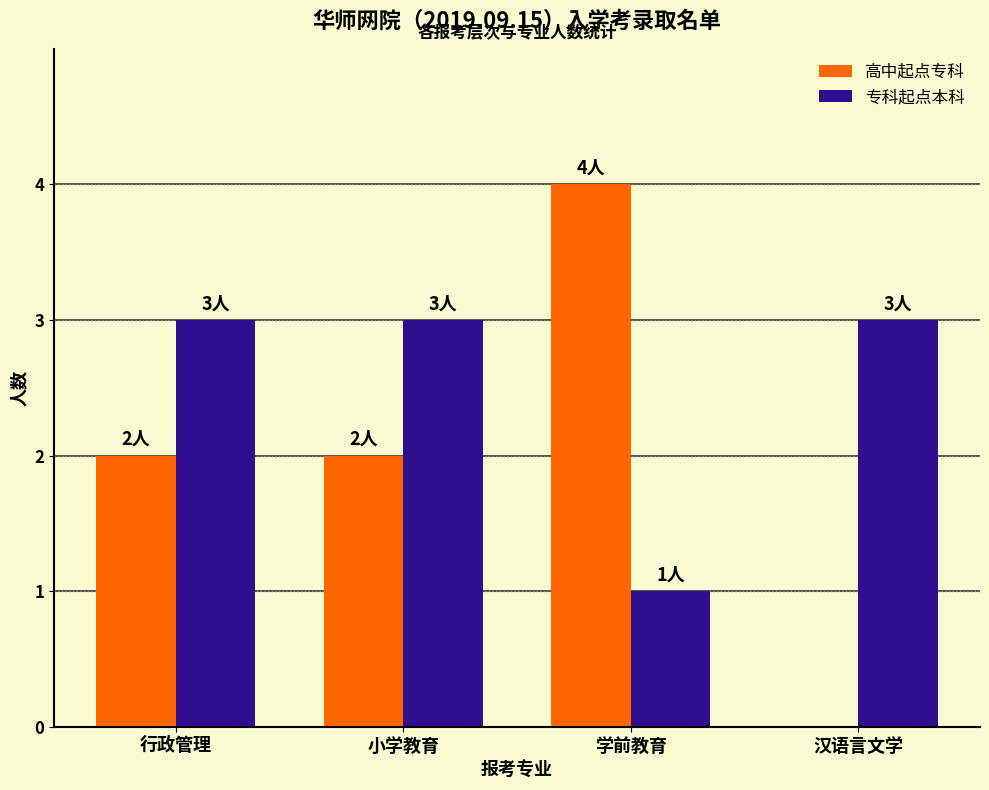

Reading left to right, transcribe all the data shown in this chart.

高中起点专科: 行政管理=2	小学教育=2	学前教育=4	汉语言文学=0
专科起点本科: 行政管理=3	小学教育=3	学前教育=1	汉语言文学=3